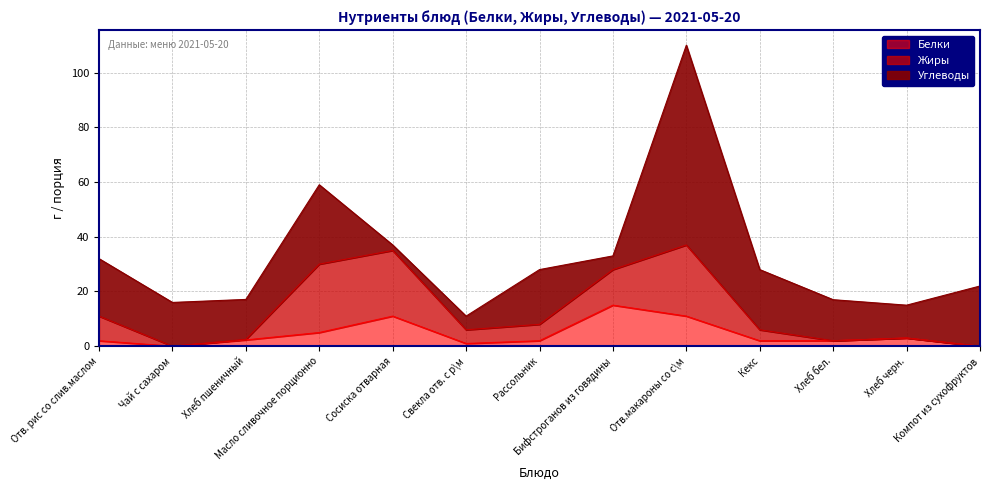

What is the spread (max minus min) of values at Кекс?

20.0